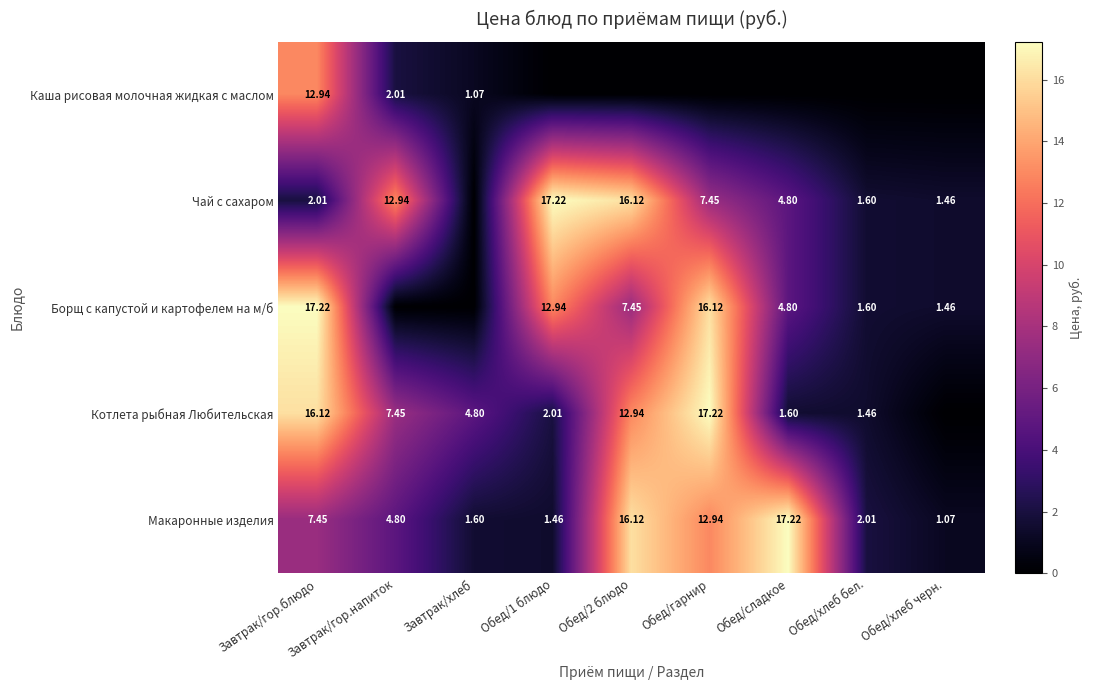

Rank the series at Завтрак/гор.блюдо from lowest to highest value.

Чай с сахаром, Макаронные изделия, Каша рисовая молочная жидкая с маслом, Котлета рыбная Любительская, Борщ с капустой и картофелем на м/б